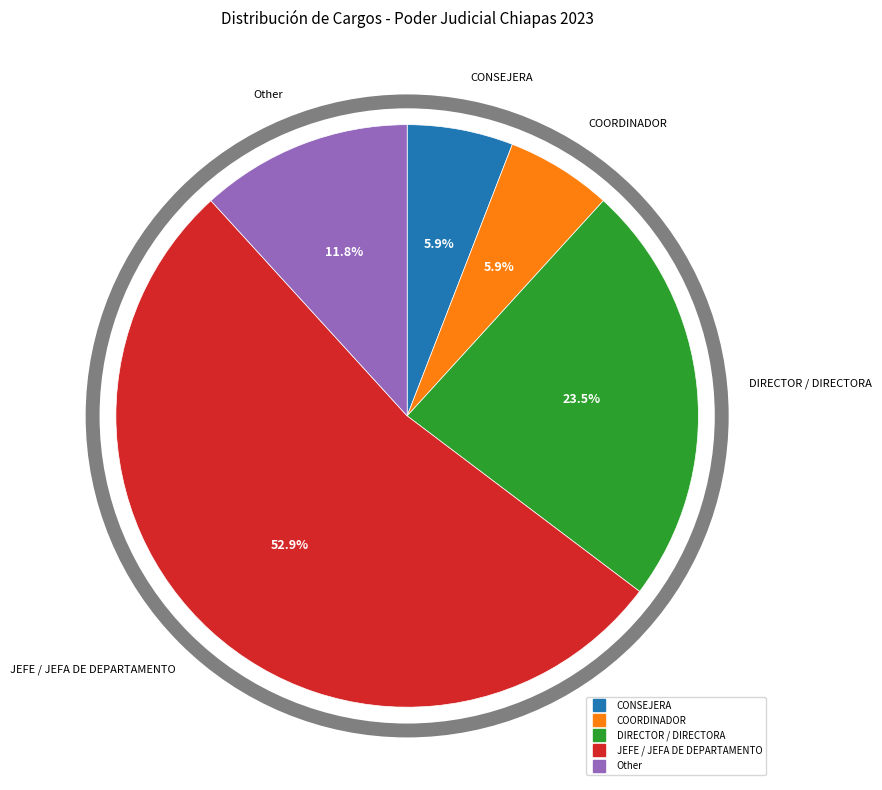

Is there any slice that represents more than half of the pie?

Yes